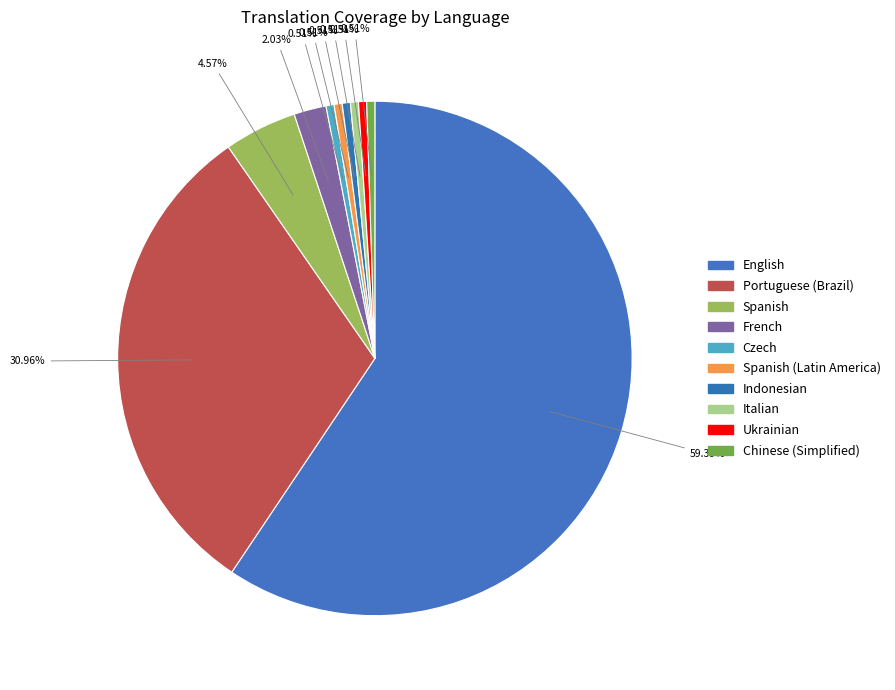

How many slices are in this pie chart?

10